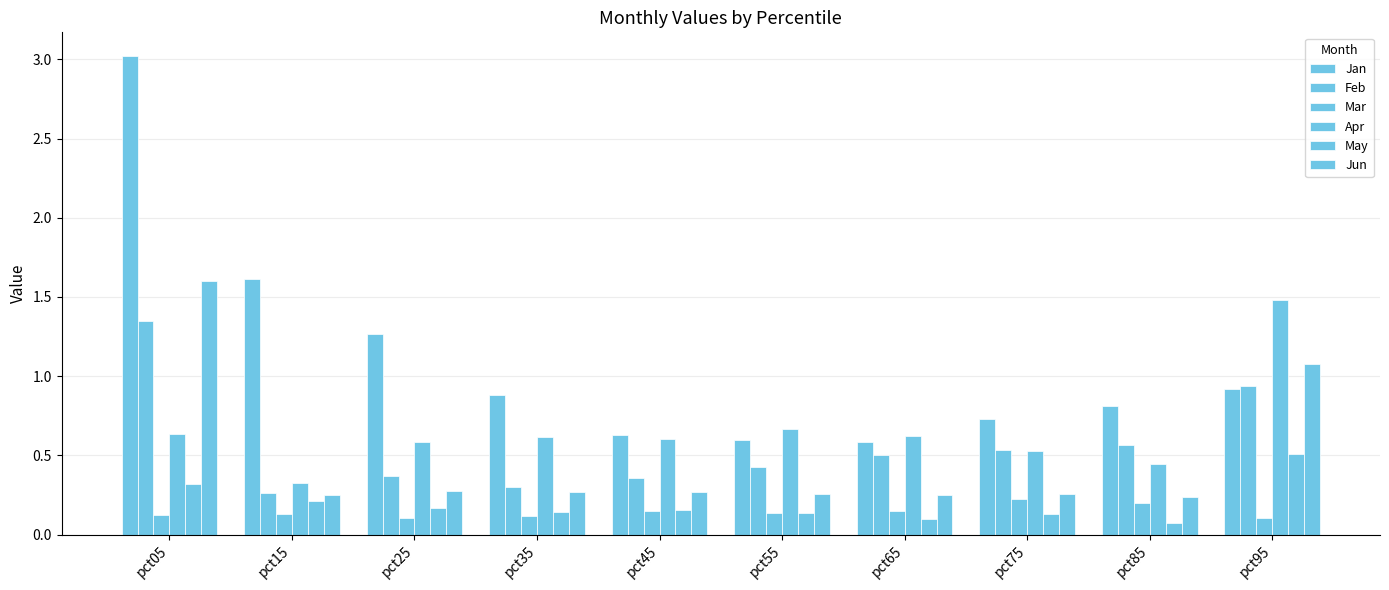

Does the chart contain any negative values?

No